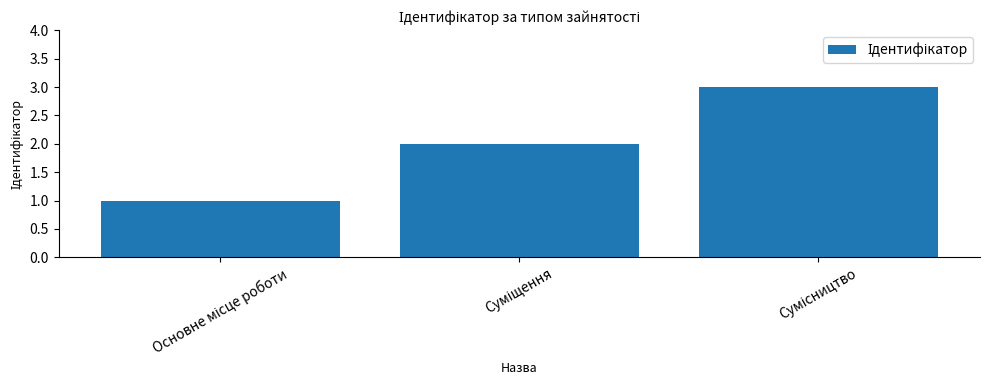

What is the sum of all values?

6